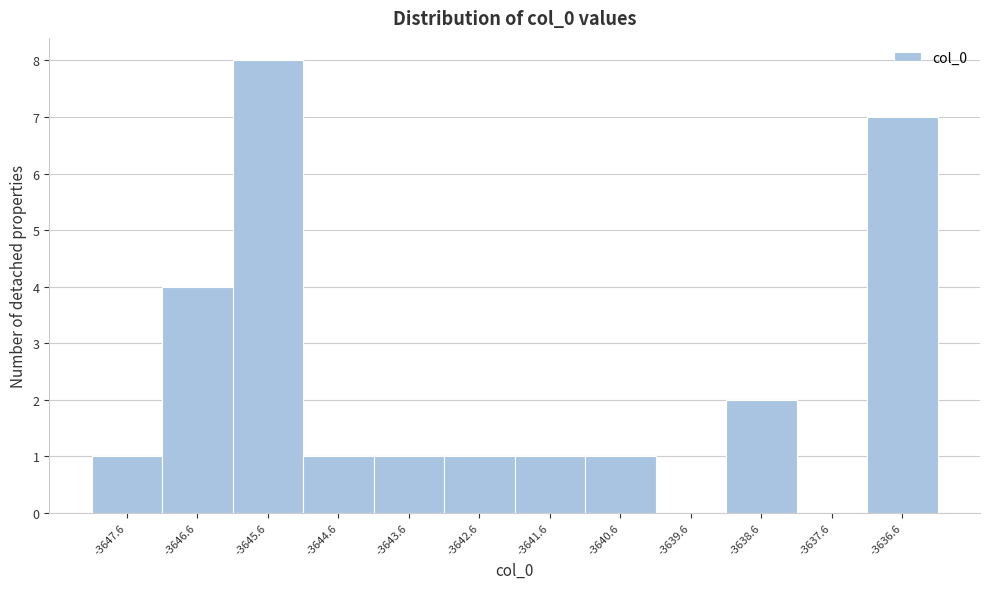

Reading right to left, list all the values displayed in this chart.

-3636.6=7	-3637.6=0	-3638.6=2	-3639.6=0	-3640.6=1	-3641.6=1	-3642.6=1	-3643.6=1	-3644.6=1	-3645.6=8	-3646.6=4	-3647.6=1